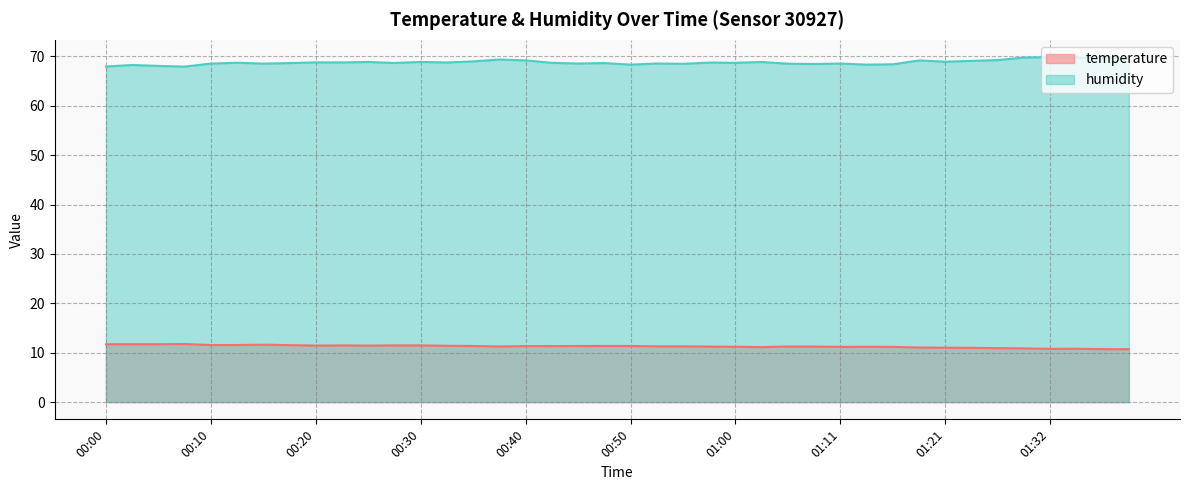

Reading right to left, what are all the values shown in this chart?

temperature: 01:39=10.7	01:37=10.7	01:34=10.8	01:32=10.8	01:29=10.9	01:26=10.9	01:24=11.0	01:21=11.0	01:19=11.1	01:16=11.2	01:13=11.2	01:11=11.2	01:08=11.2	01:05=11.3	01:03=11.1	01:00=11.2	00:58=11.2	00:55=11.3	00:53=11.3	00:50=11.4	00:48=11.4	00:46=11.4	00:43=11.3	00:40=11.3	00:38=11.3	00:35=11.4	00:33=11.4	00:30=11.5	00:28=11.5	00:25=11.4	00:23=11.5	00:20=11.4	00:18=11.5	00:15=11.6	00:13=11.6	00:10=11.6	00:08=11.8	00:05=11.7	00:03=11.7	00:00=11.7
humidity: 01:39=69.8	01:37=69.7	01:34=69.8	01:32=69.9	01:29=69.8	01:26=69.3	01:24=69.1	01:21=69.0	01:19=69.2	01:16=68.4	01:13=68.3	01:11=68.6	01:08=68.5	01:05=68.5	01:03=68.9	01:00=68.7	00:58=68.8	00:55=68.5	00:53=68.6	00:50=68.3	00:48=68.7	00:46=68.6	00:43=68.7	00:40=69.2	00:38=69.4	00:35=69.0	00:33=68.8	00:30=68.9	00:28=68.7	00:25=68.9	00:23=68.8	00:20=68.8	00:18=68.7	00:15=68.6	00:13=68.7	00:10=68.6	00:08=68.0	00:05=68.1	00:03=68.3	00:00=68.0